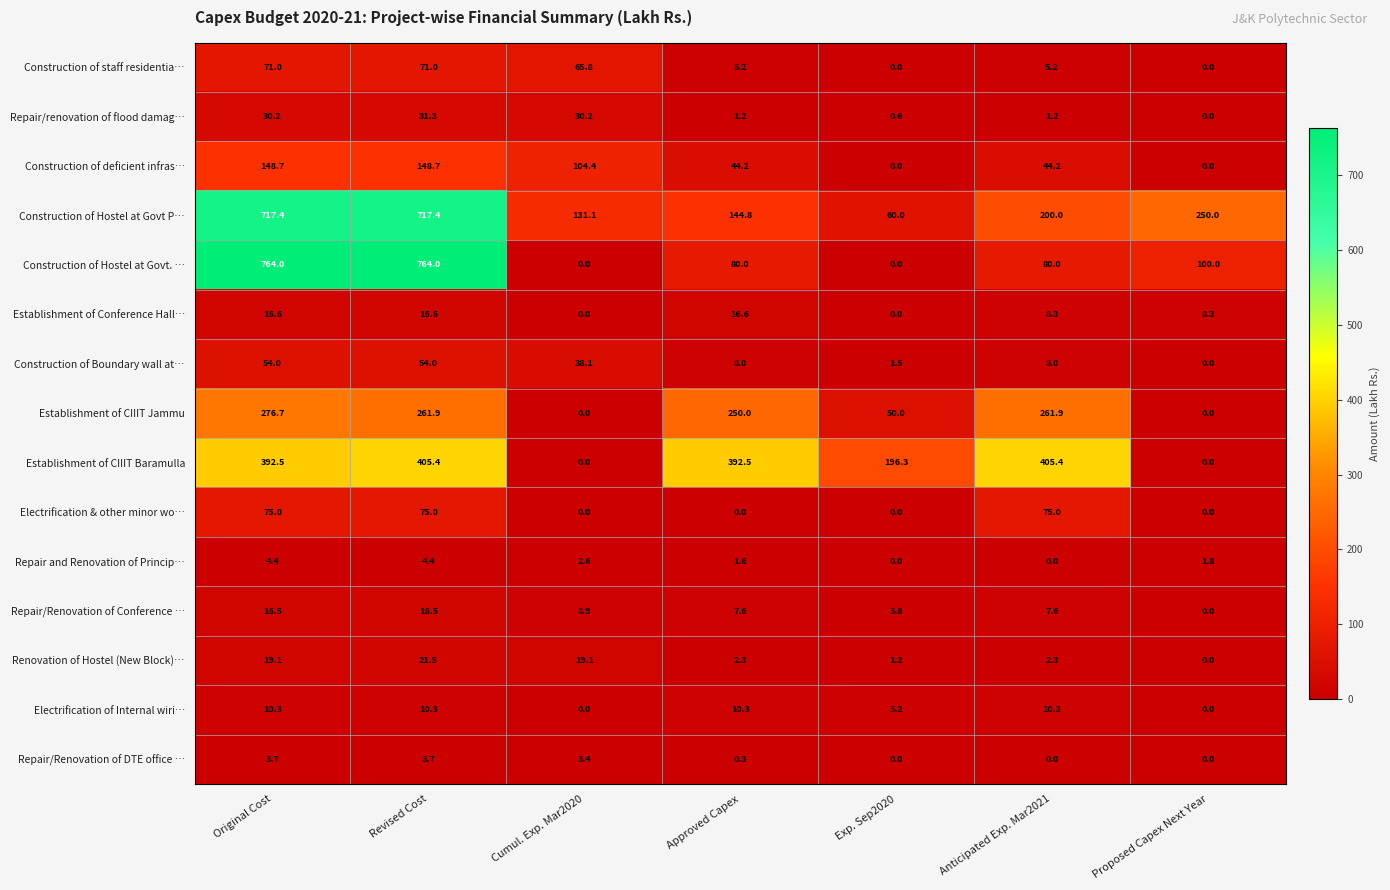

What is the maximum value for Repair and Renovation of Princip…?

4.4